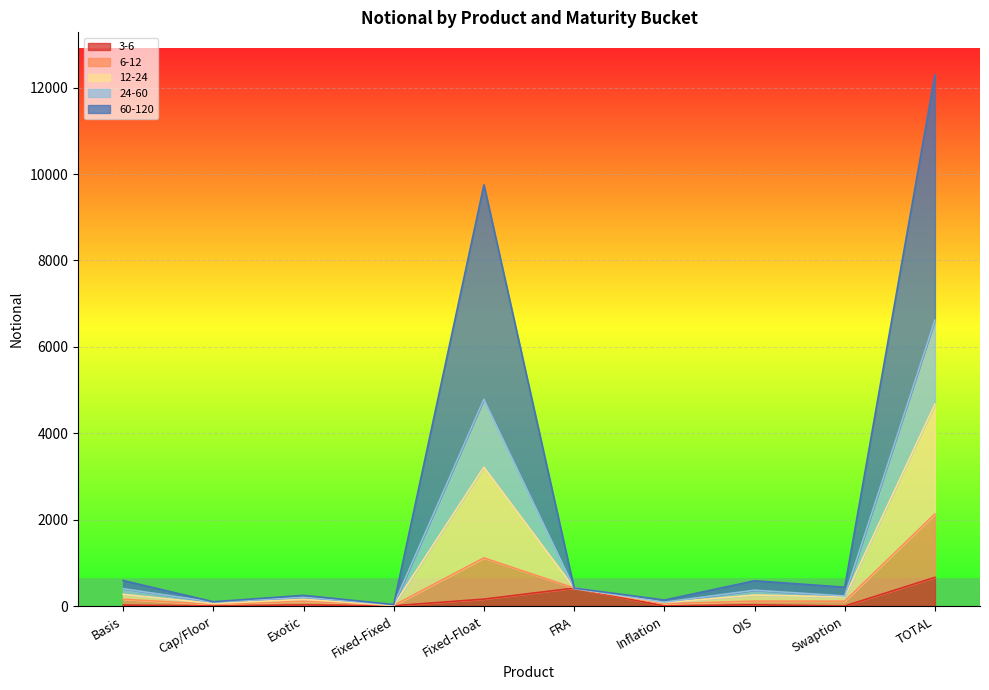

Is the value of 6-12 at Cap/Floor greater than the value of 24-60 at Swaption?

No